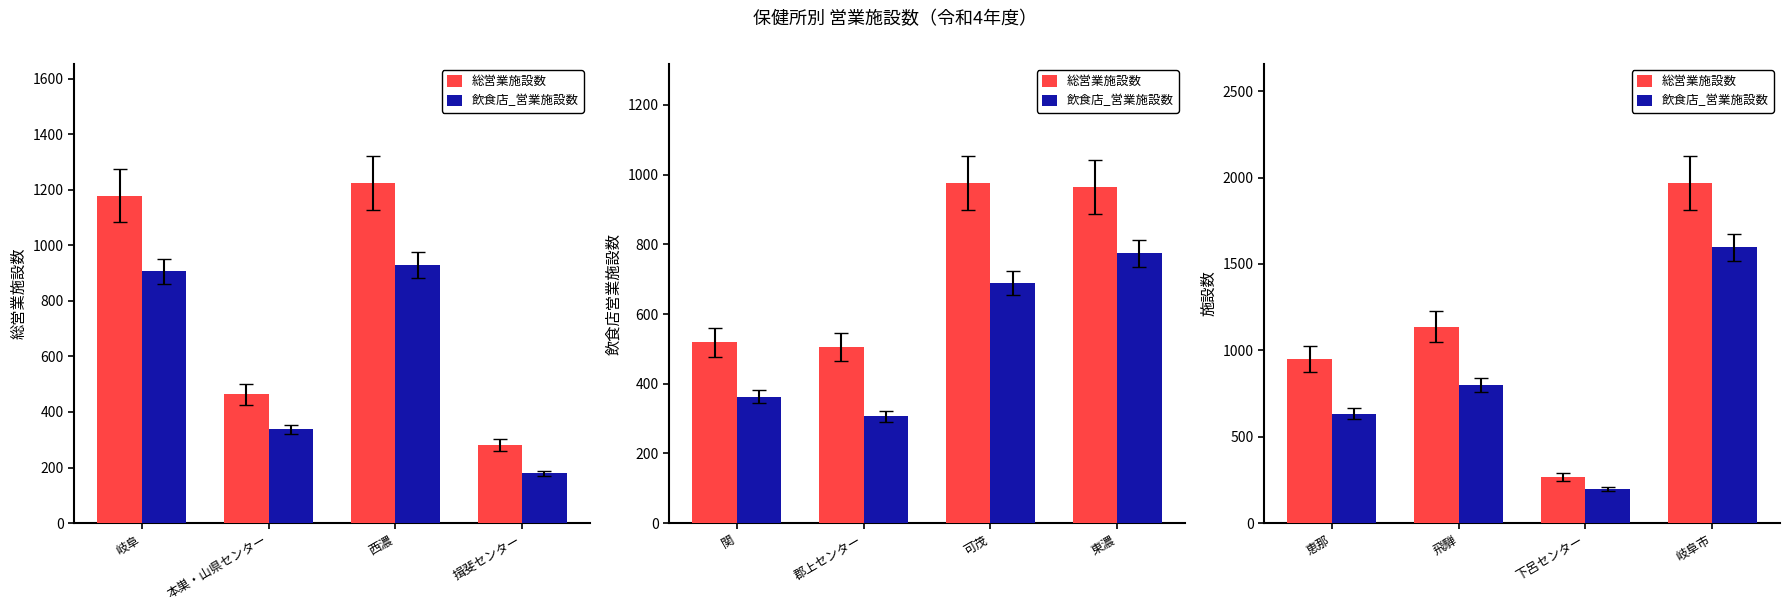

How many distinct data groups are displayed?

2